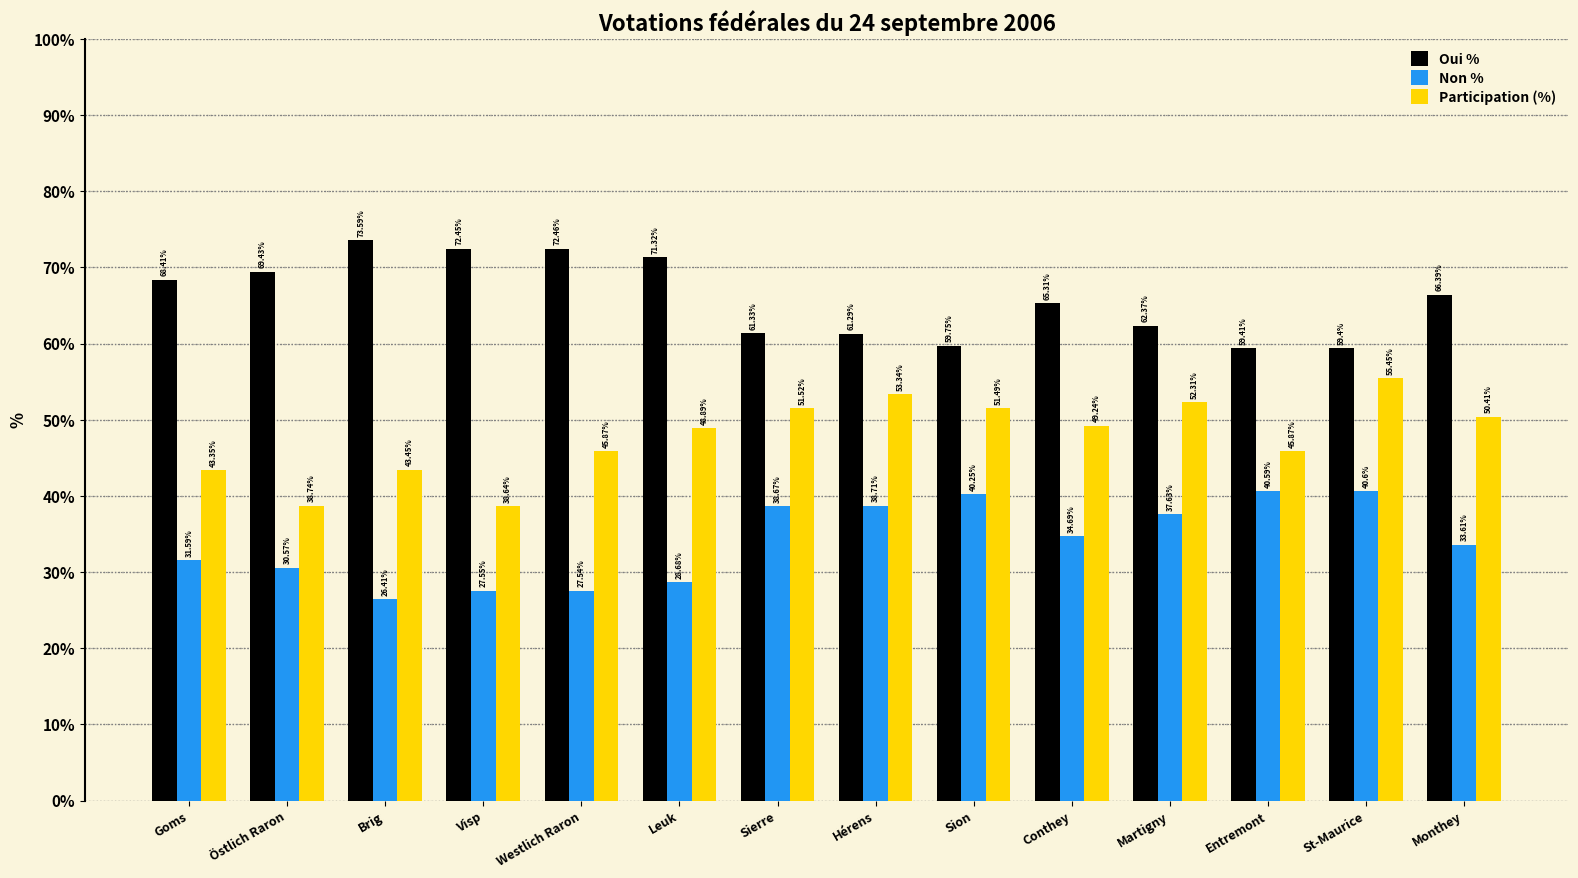

At which category does the chart reach its peak across all series?

Brig